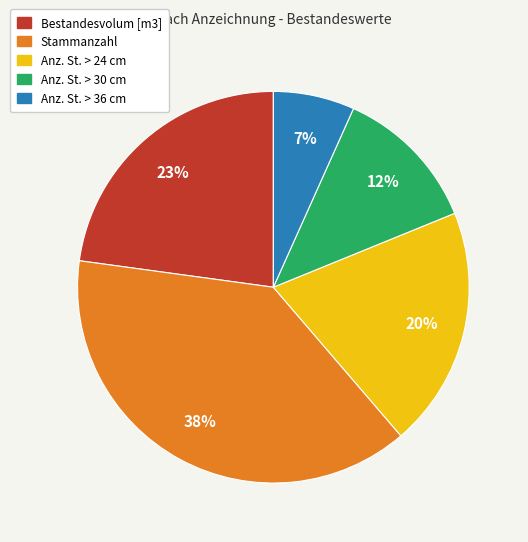

What is the ratio of the value at Anz. St. > 36 cm to the value at Anz. St. > 24 cm?

0.3